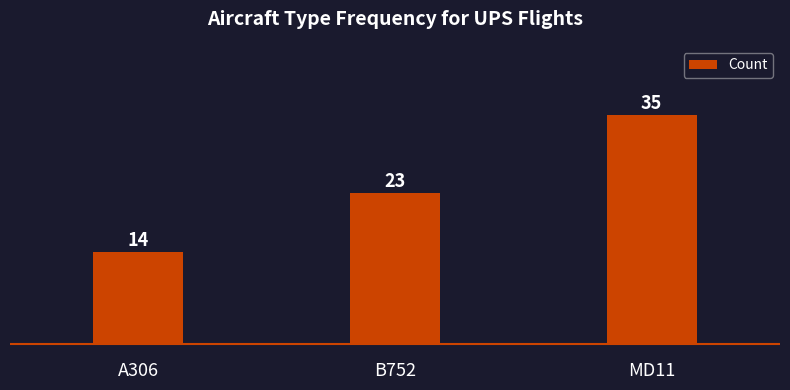

How many data points are less than 23?

1